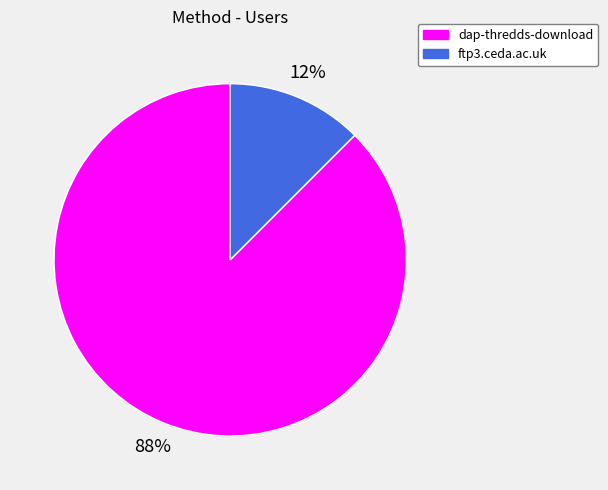

To the nearest percent, what is the average slice percentage?

50%